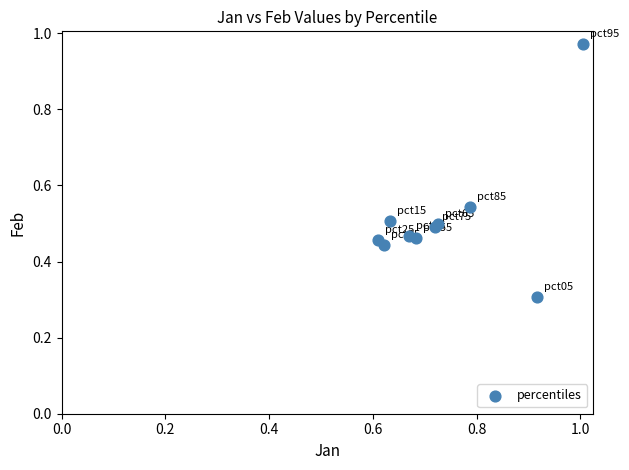

What Y value in the scatter plot is closest to 0?

0.3